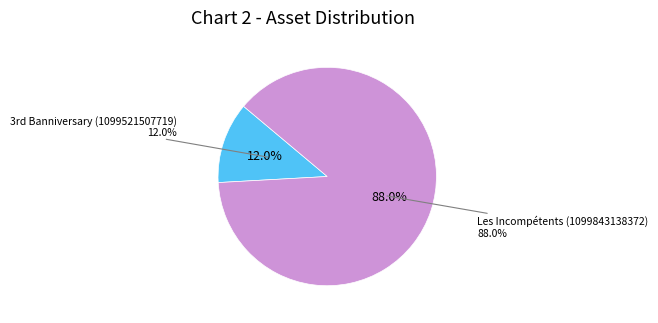

Rank the categories by value from lowest to highest.

3rd Banniversary (1099521507719), Les Incompétents (1099843138372)